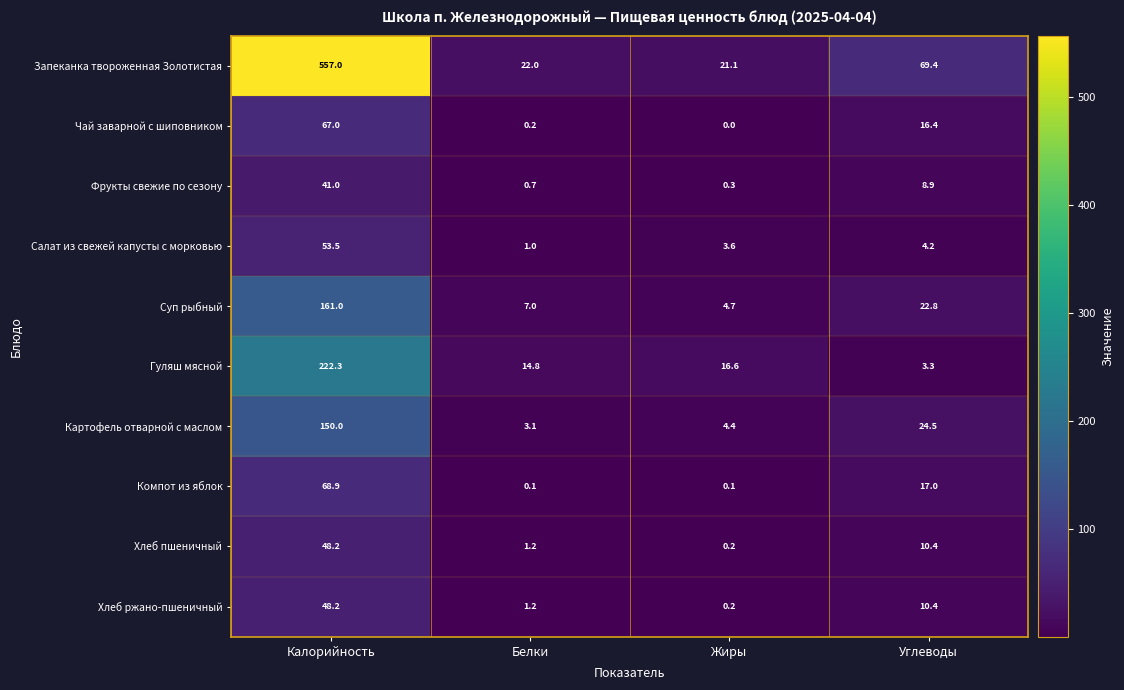

What is the minimum value for Фрукты свежие по сезону?

0.3